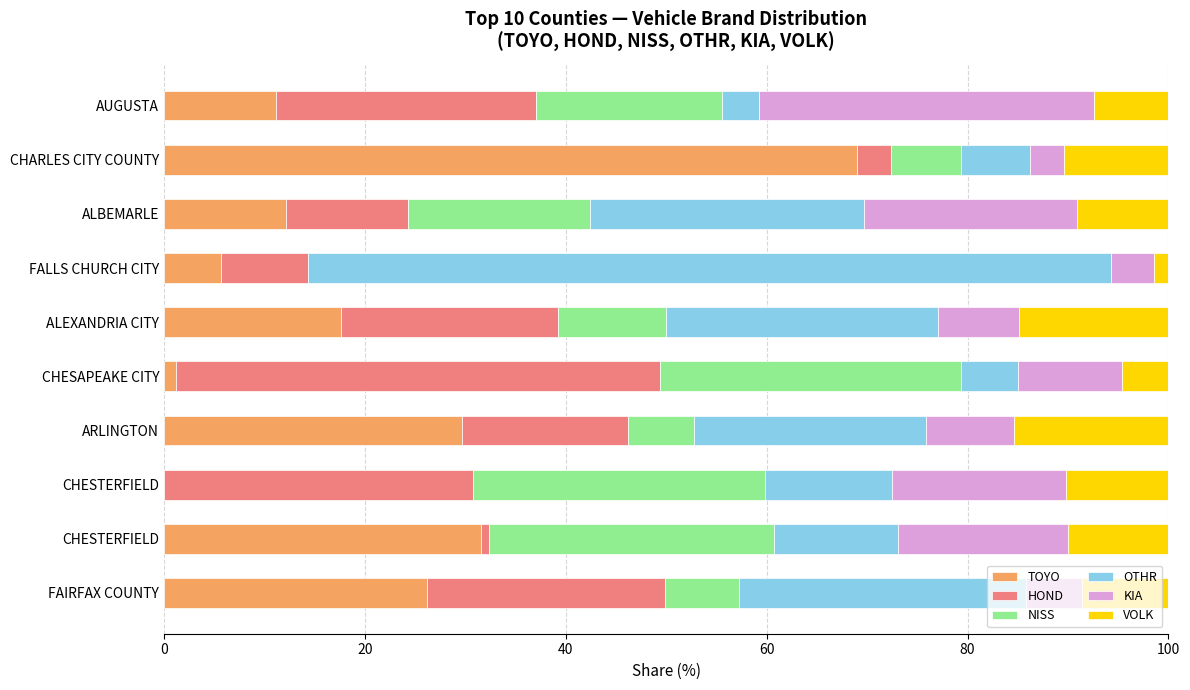

What are all the series names shown in the legend?

TOYO, HOND, NISS, OTHR, KIA, VOLK